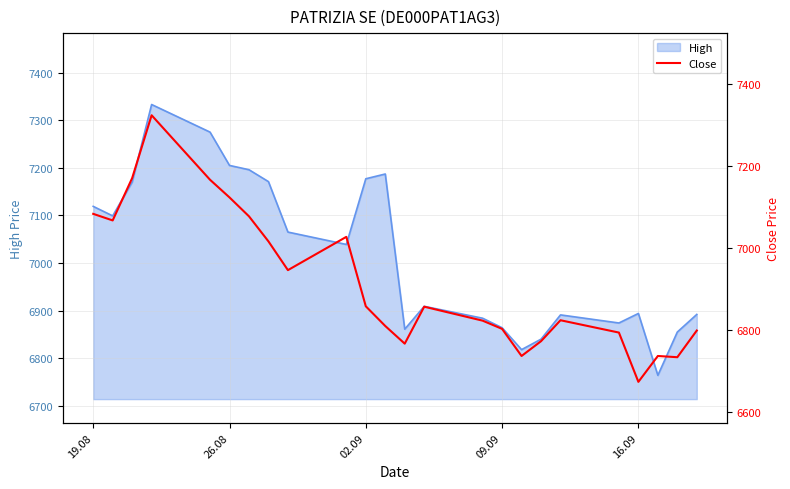

What is the minimum value for High?

6764